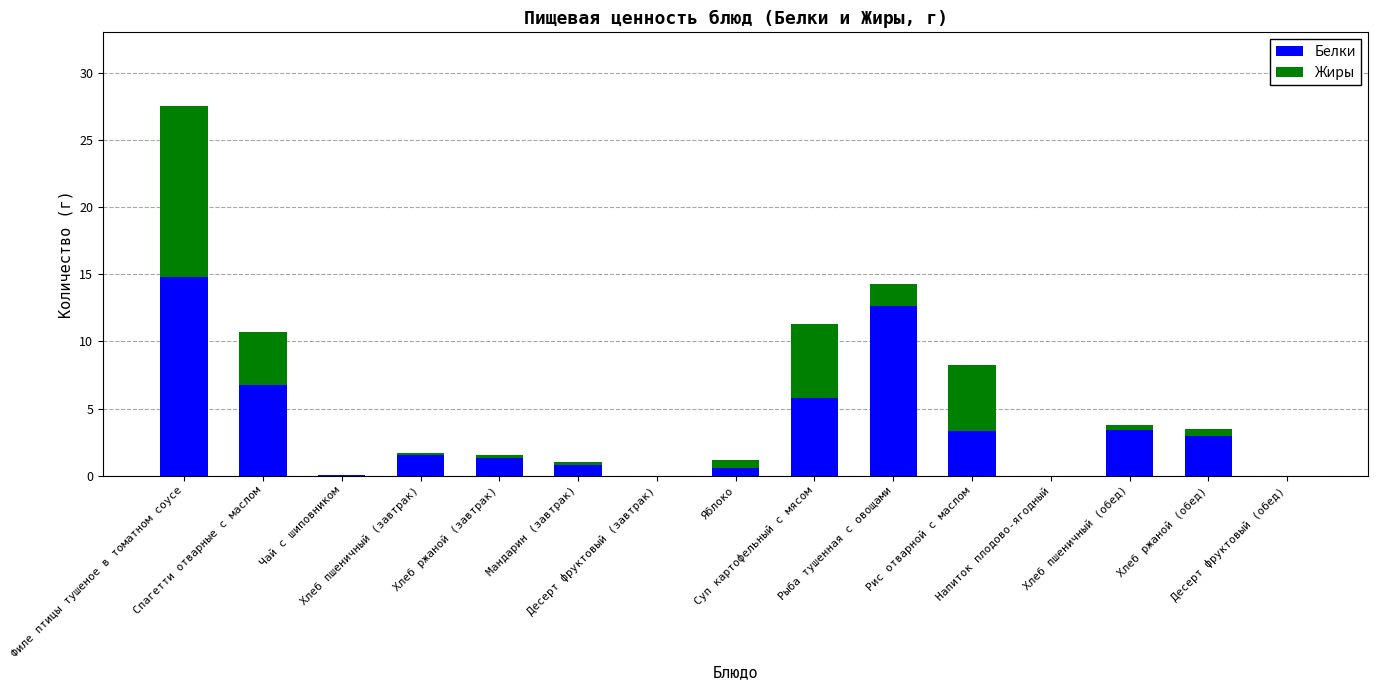

What is the highest value of the Белки series?

14.8